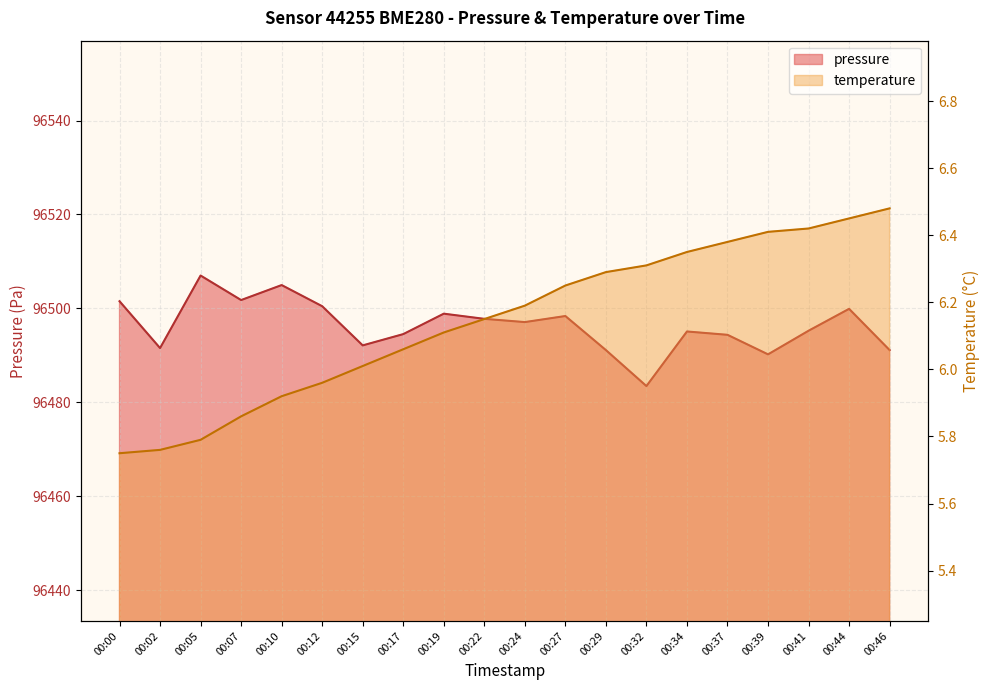

Read the pressure value at 00:41.

96495.2